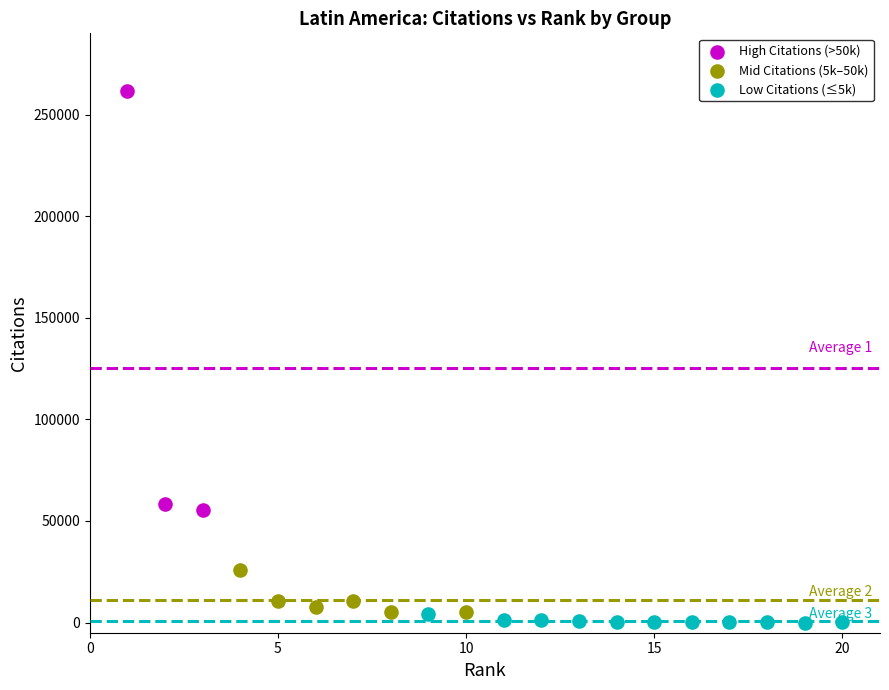

Which series reaches the maximum Y coordinate?

High Citations (>50k)